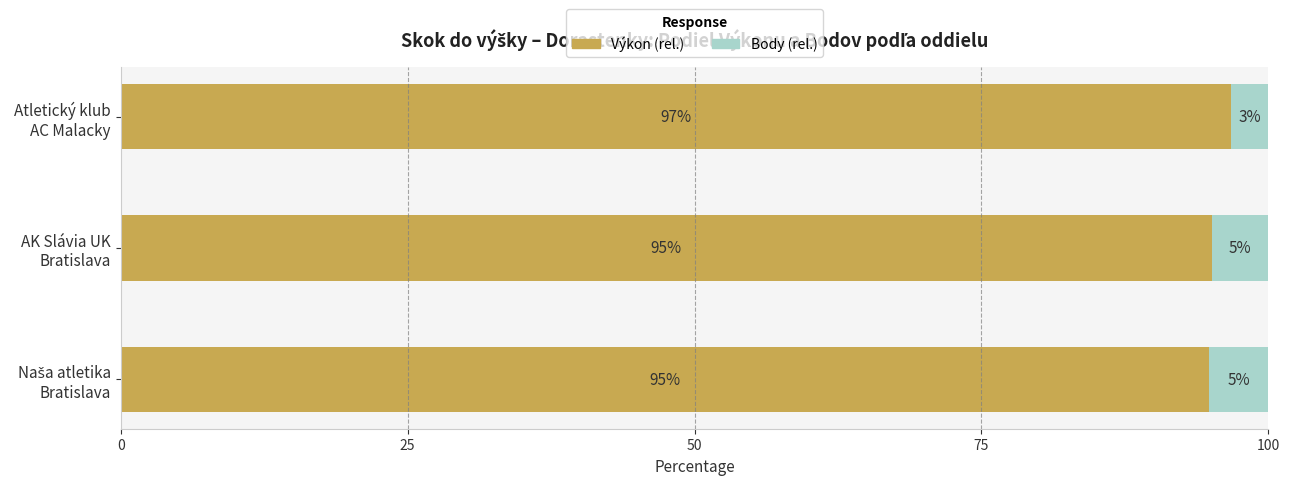

What is the difference between the maximum and minimum values in the Výkon (rel.) series?

1.9